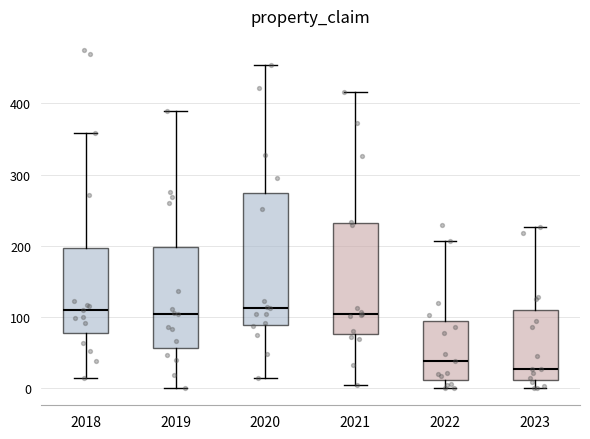

Which box is the tallest, from its lower edge to its upper edge?

2020